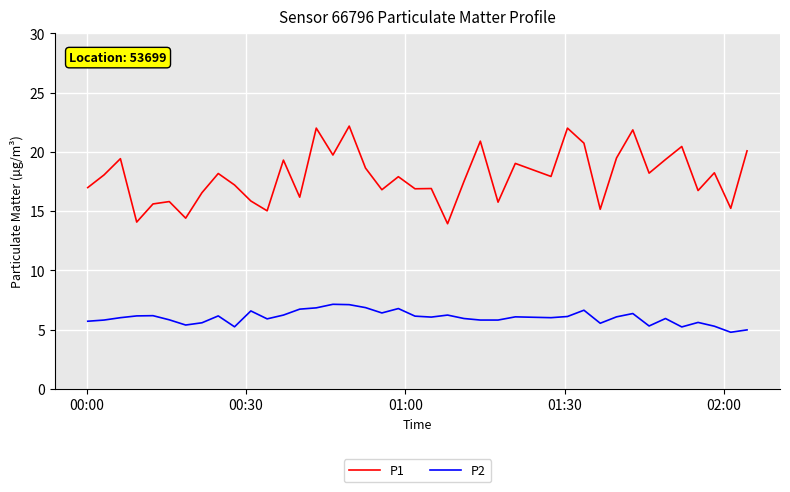

Which series has the largest range (max minus min)?

P1